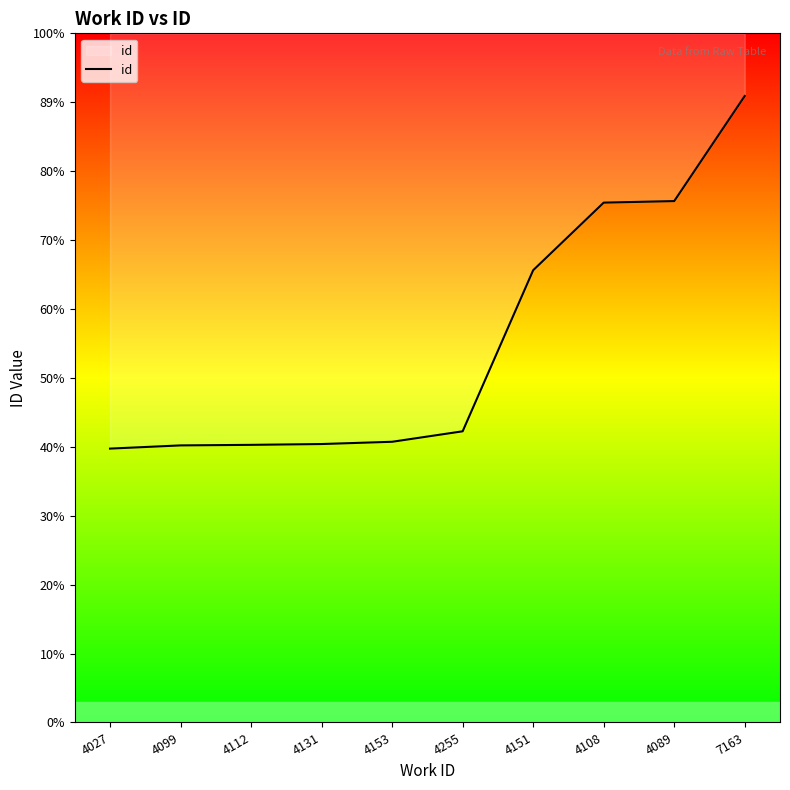

True or false: the data shows 10604 at 4131.

True